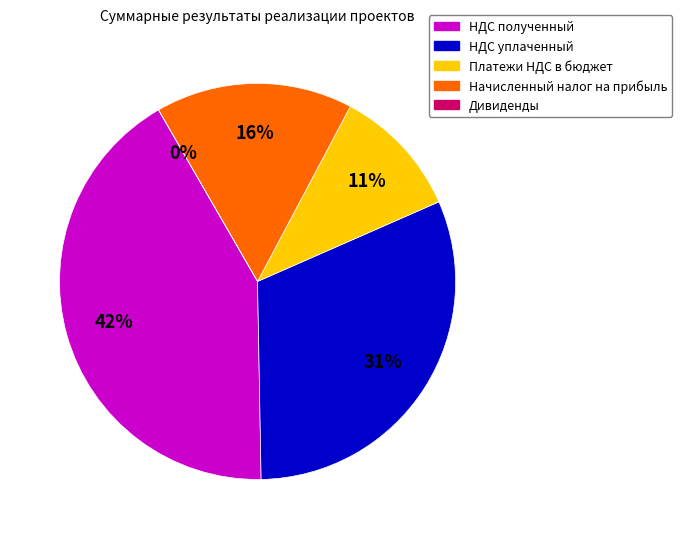

Approximately how many times larger is the value at НДС полученный compared to НДС уплаченный?

1.3